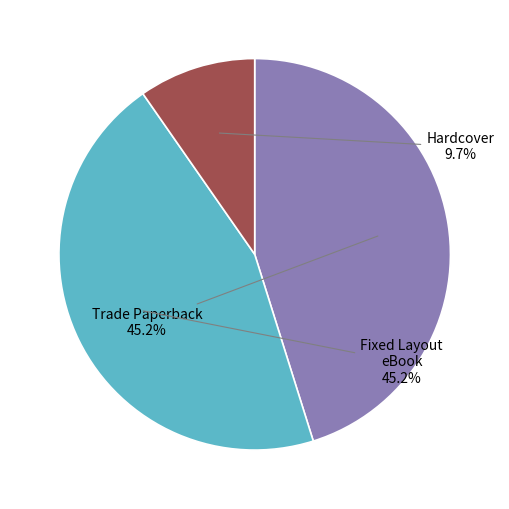

Does any single category account for the majority?

No